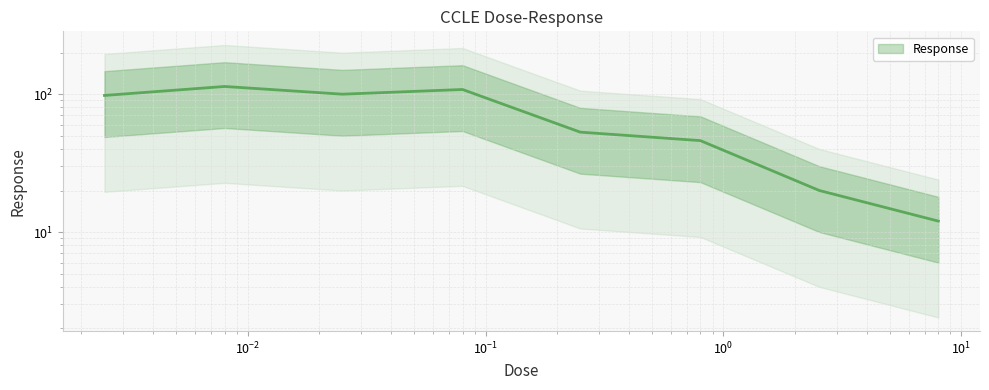

How many data points are less than 97?

4